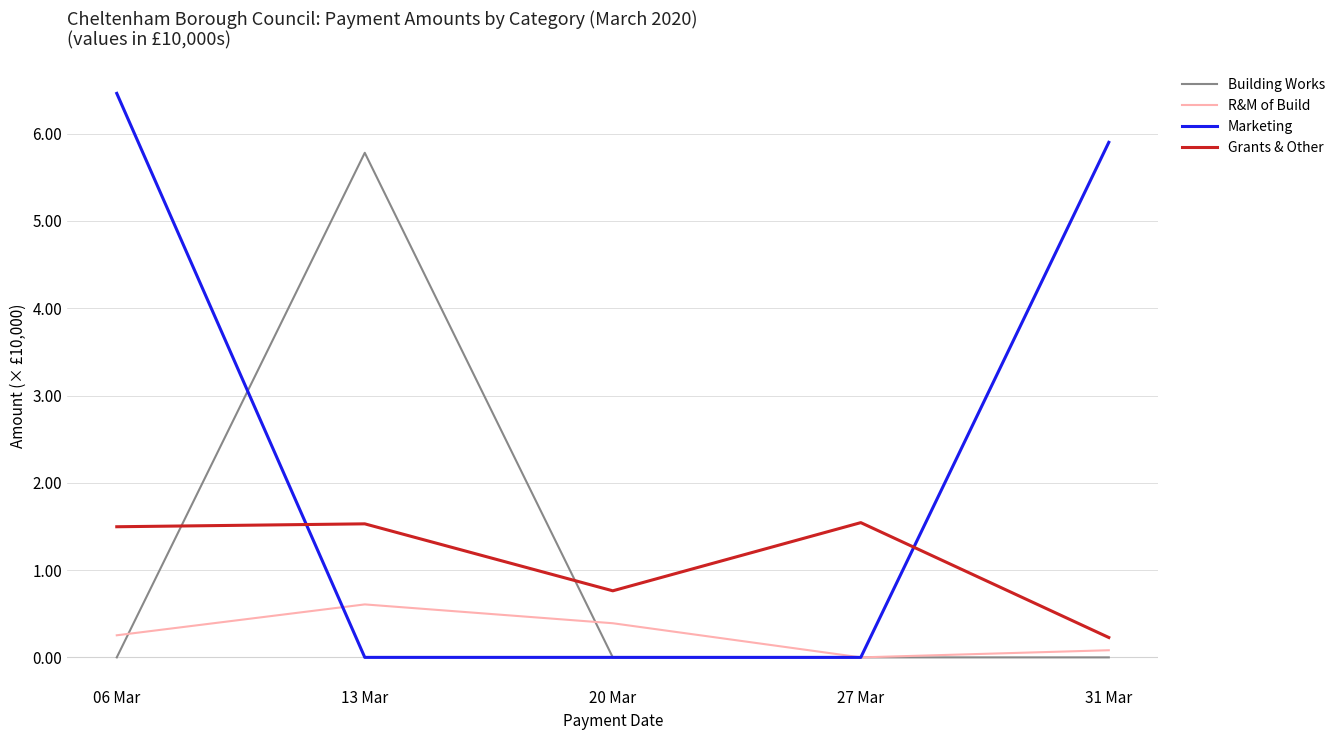

How many intersections are there between Marketing and Grants & Other?

2